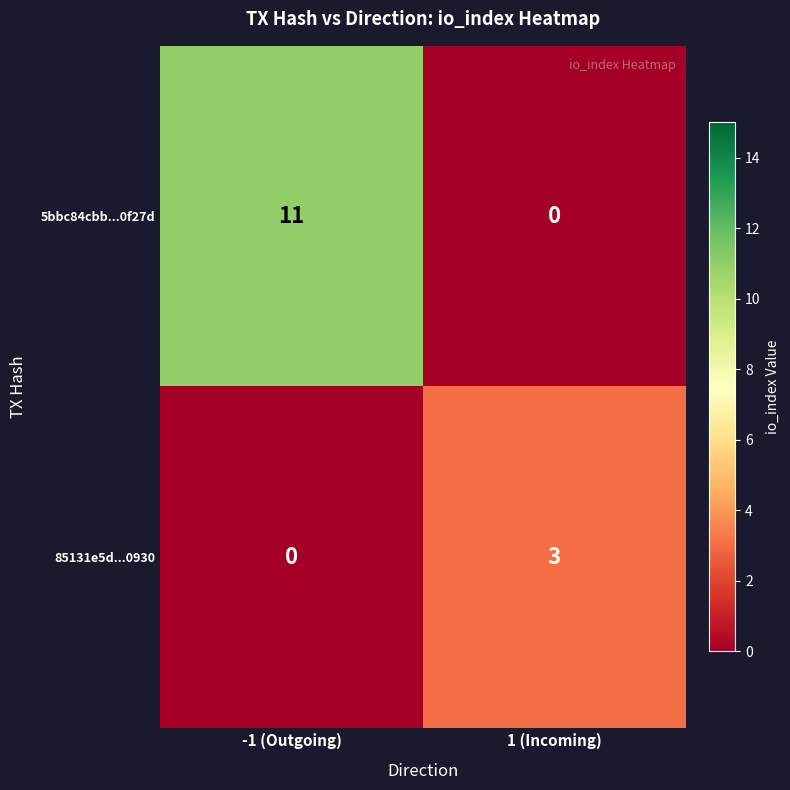

Which series has the widest spread of values?

5bbc84cbb...0f27d